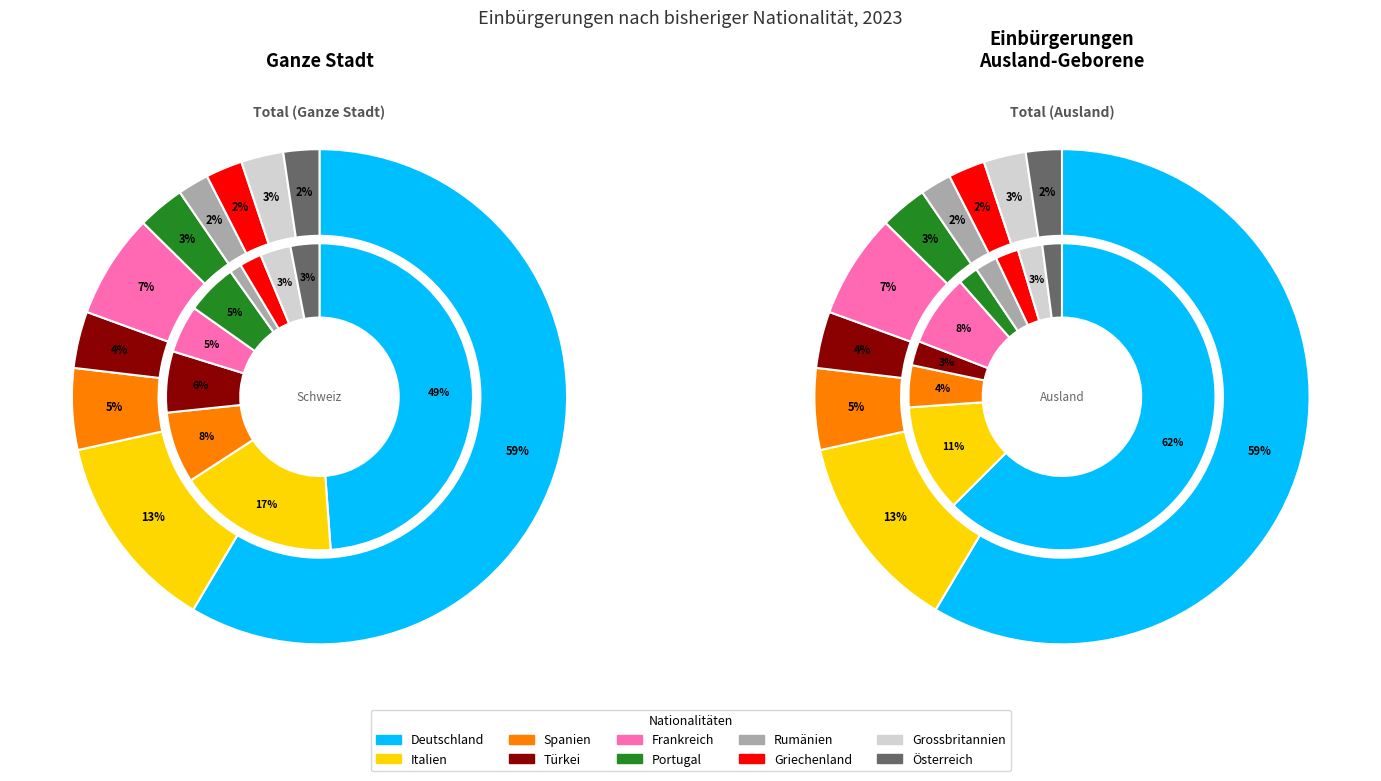

Rank the categories by outer value from lowest to highest.

Rumänien, Österreich, Griechenland, Grossbritannien, Portugal, Türkei, Spanien, Frankreich, Italien, Deutschland